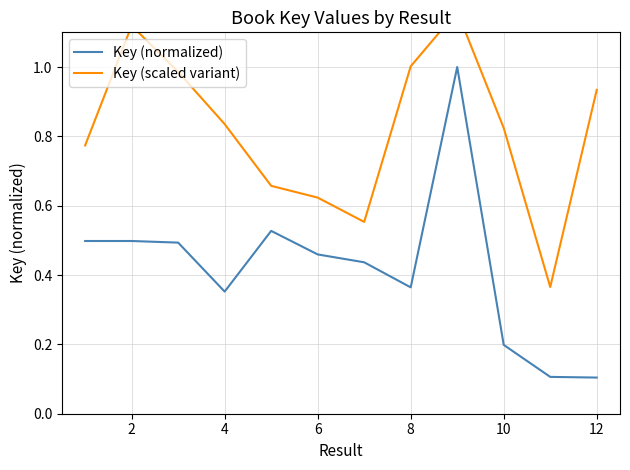

True or false: Key (normalized) has a value of 0.1 at 10.

False